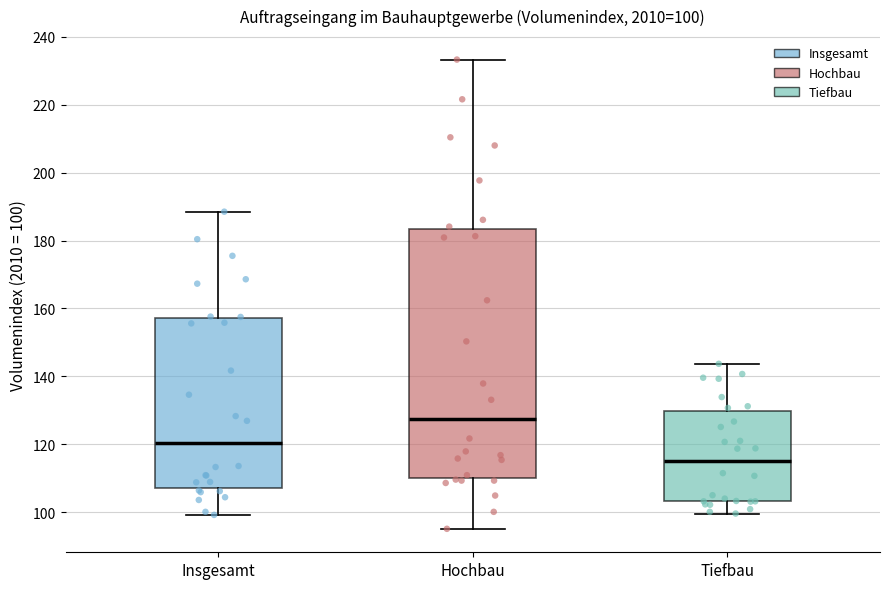

Which box's median line is the lowest?

Tiefbau